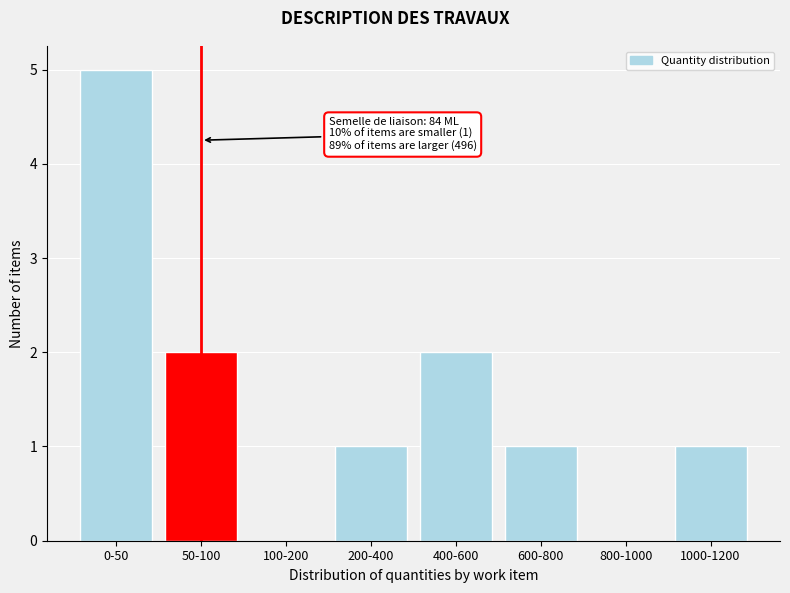

Reading left to right, list all the values displayed in this chart.

0-50=5	50-100=2	100-200=0	200-400=1	400-600=2	600-800=1	800-1000=0	1000-1200=1